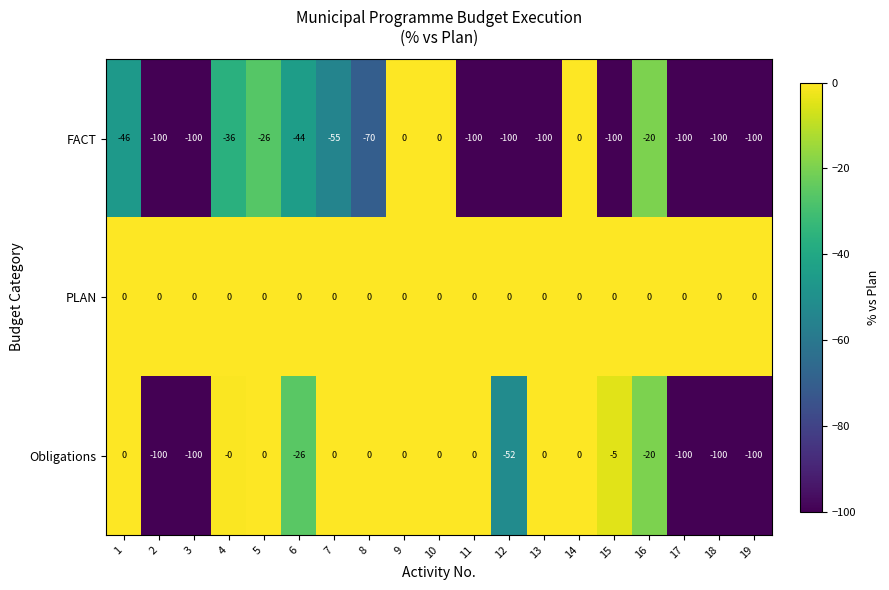

The value of Obligations at 8 is 0. True or false?

True